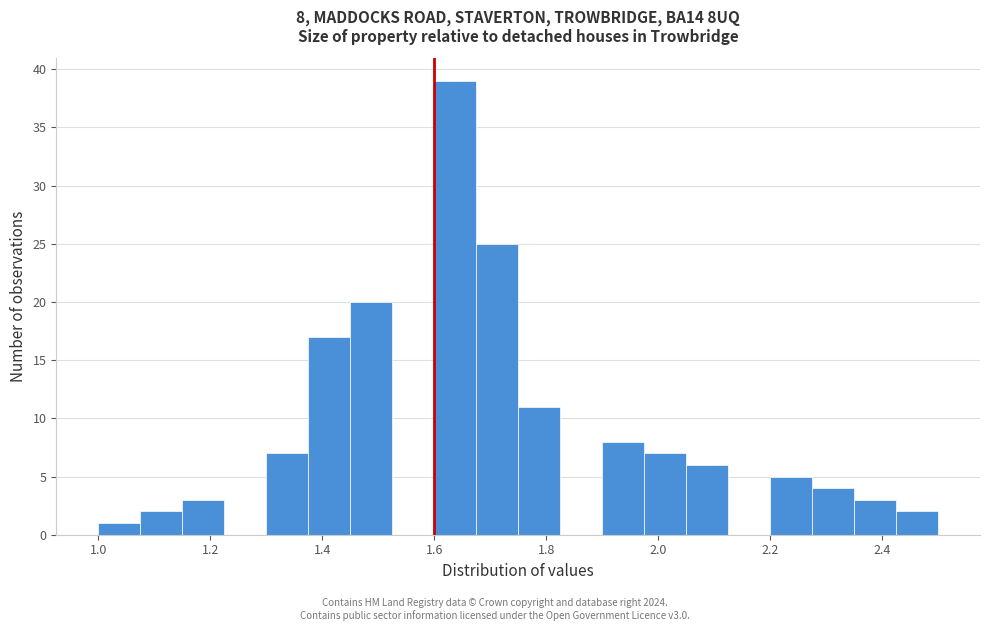

Around what value on the x-axis is the tallest bar? Give the approximate position of its centre, as read against the axis.

1.64